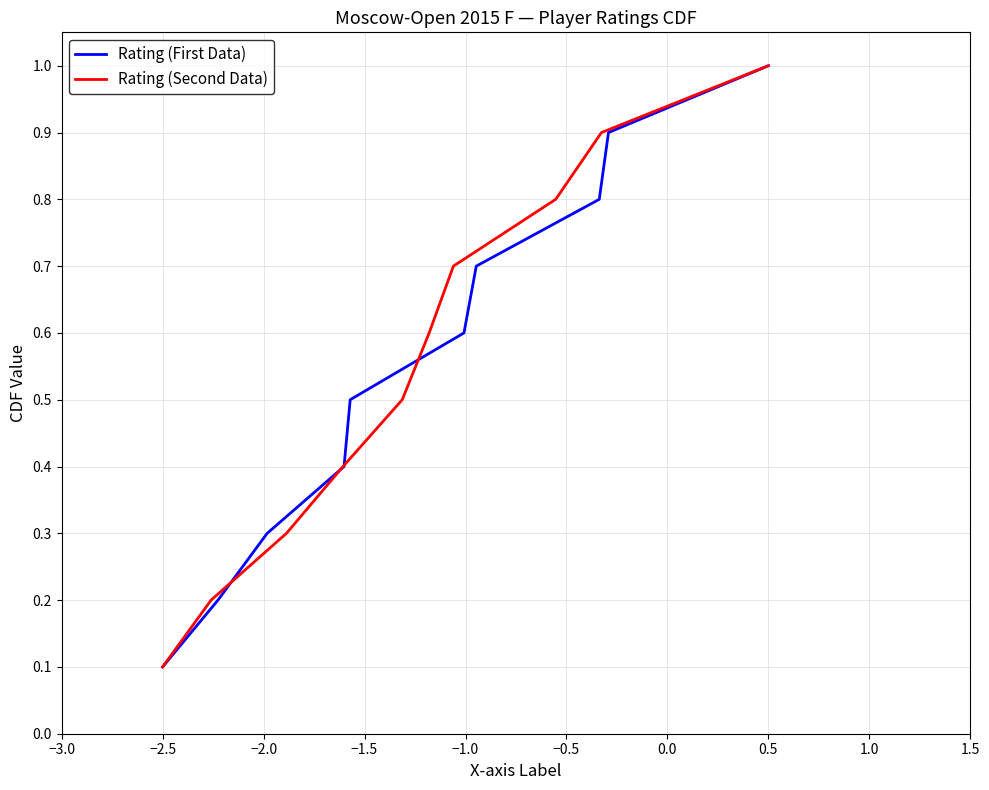

What is the sum of all Rating (First Data) values?

5.5